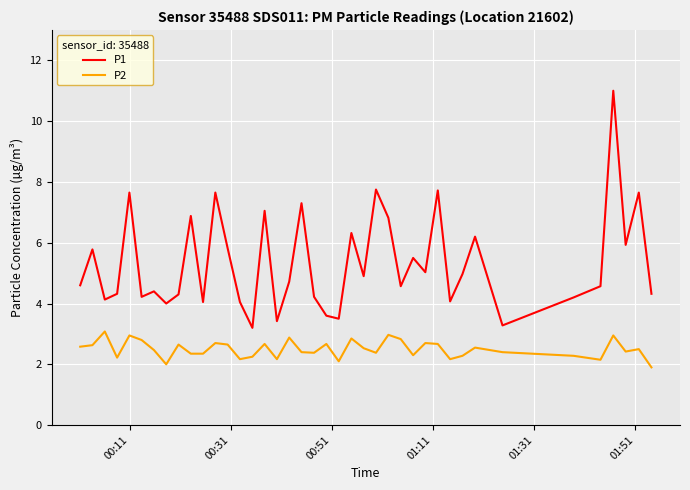

What is the highest value of the P2 series?

3.1